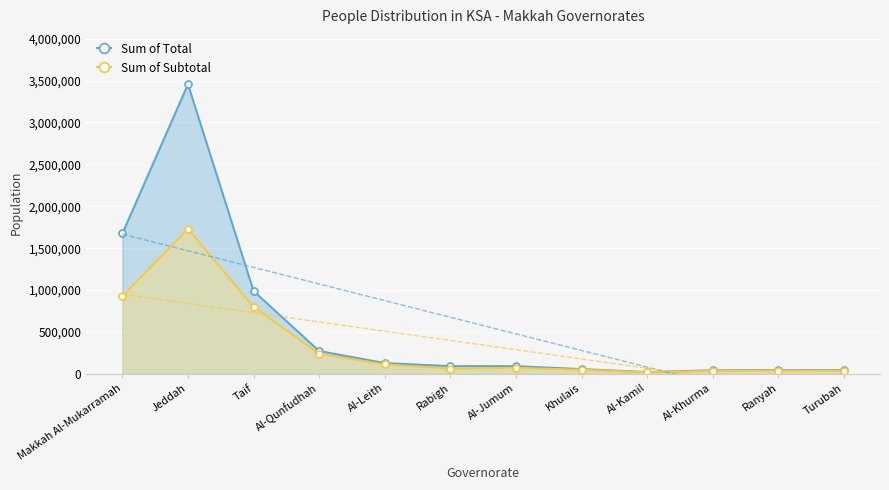

What is the total value across all series at Makkah Al-Mukarramah?

2599781